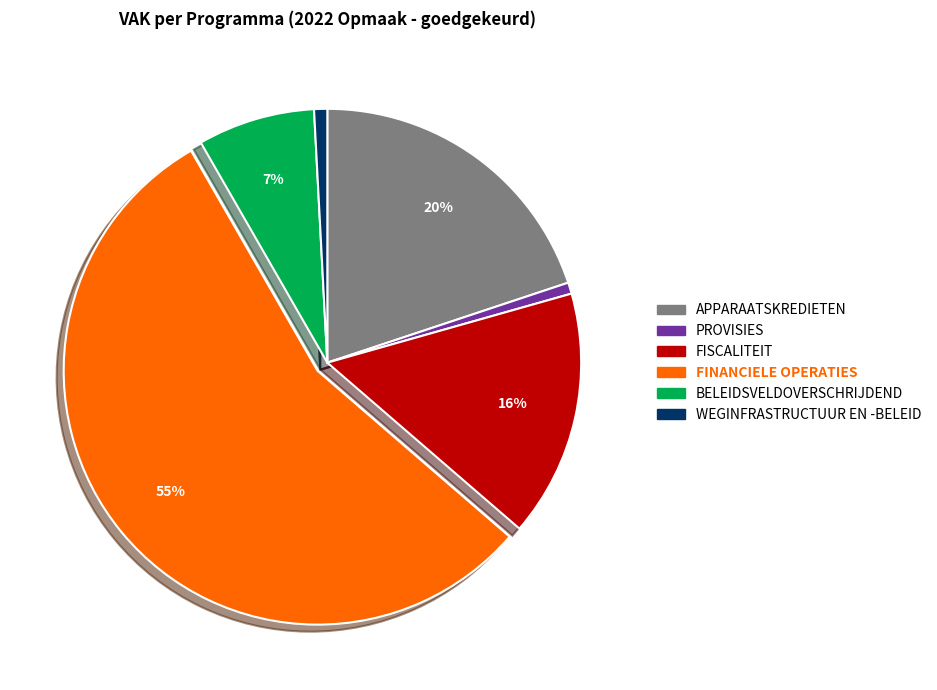

Which category has the biggest portion of the pie?

FINANCIELE OPERATIES